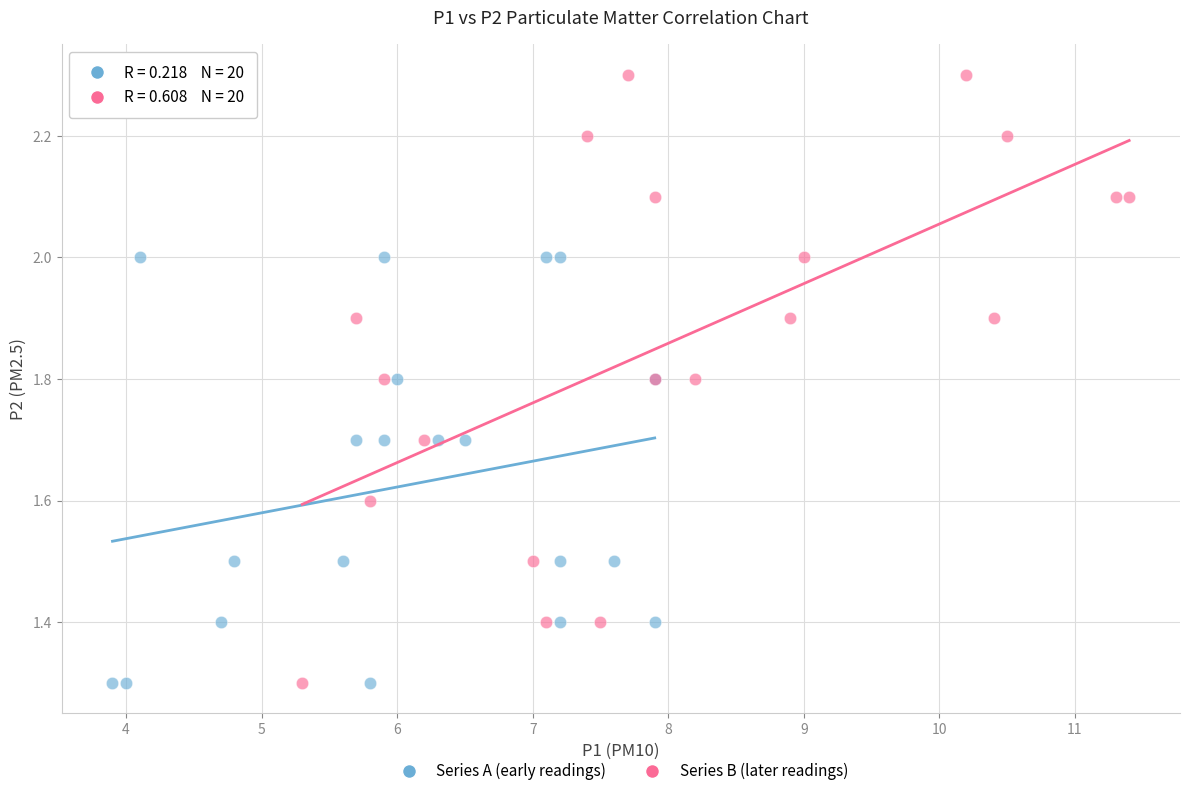

Which series has the widest spread of Y values?

Series B (later readings)